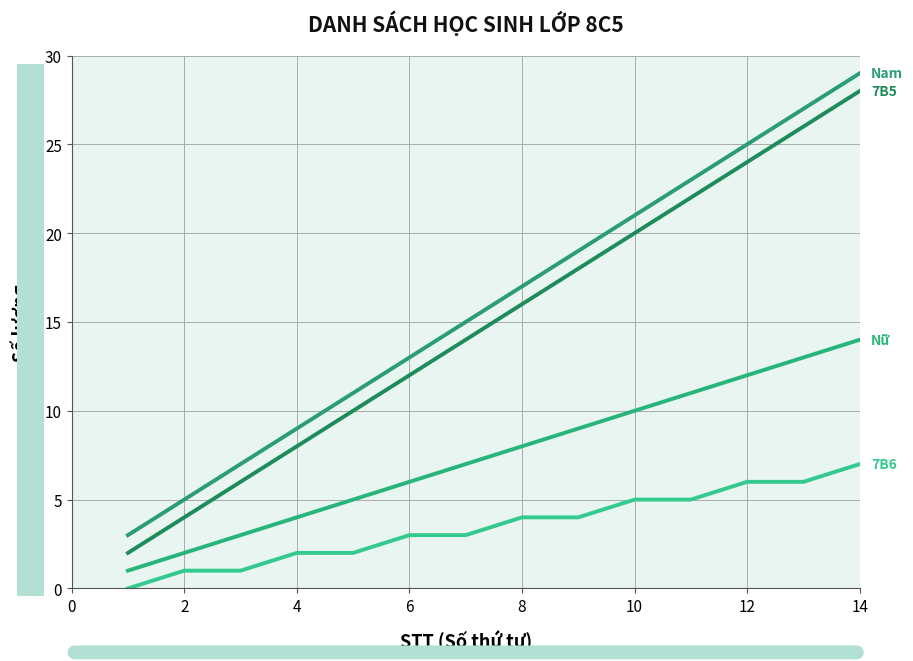

Does the chart have visible grid lines?

Yes